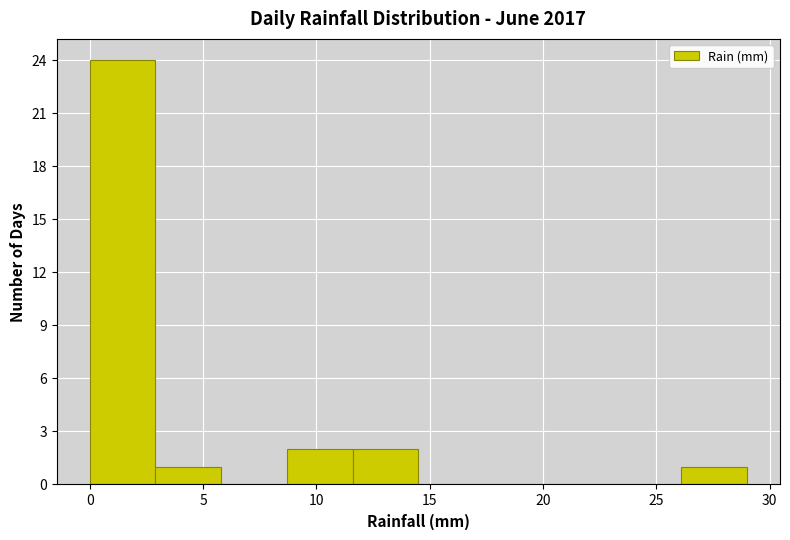

Over which range of the x-axis is the bar tallest?

0.0 to 2.9